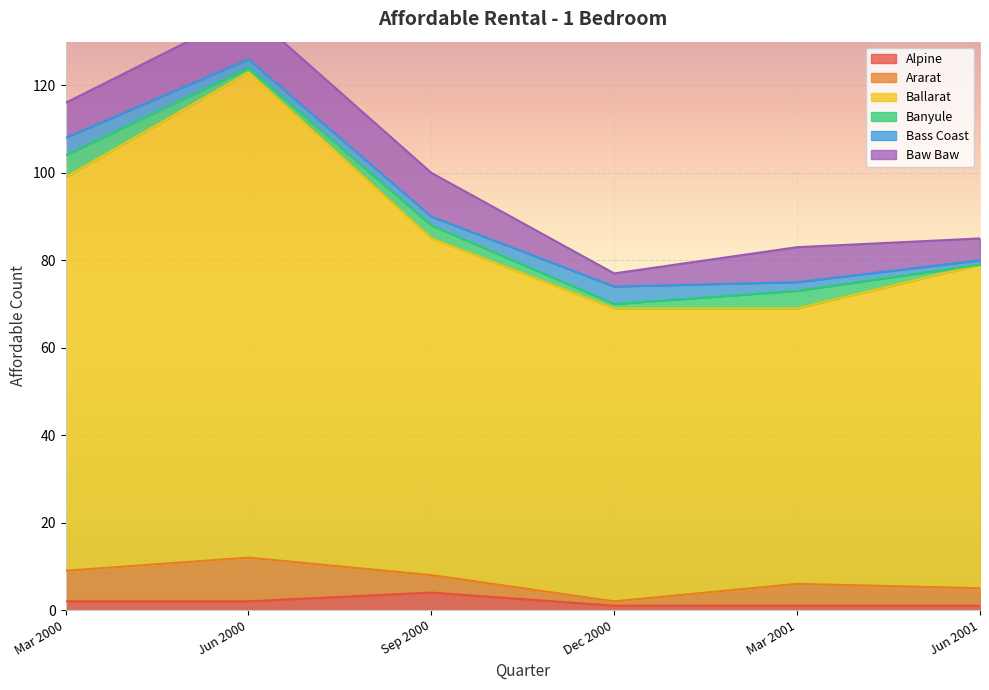

List the series in order of their peak value, highest first.

Ballarat, Baw Baw, Ararat, Banyule, Alpine, Bass Coast